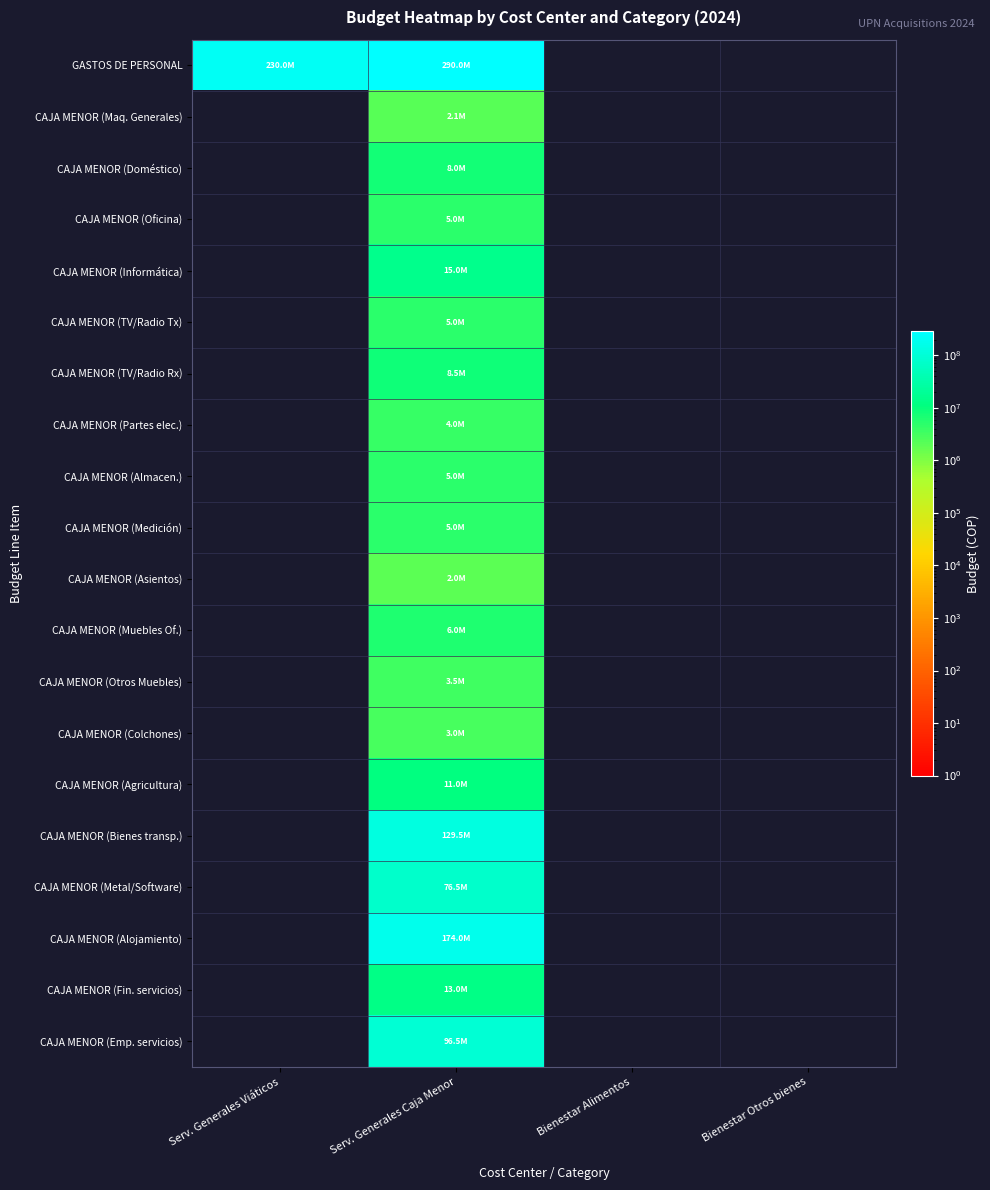

List the series in order of their peak value, highest first.

GASTOS DE PERSONAL, CAJA MENOR (Alojamiento), CAJA MENOR (Bienes transp.), CAJA MENOR (Emp. servicios), CAJA MENOR (Metal/Software), CAJA MENOR (Informática), CAJA MENOR (Fin. servicios), CAJA MENOR (Agricultura), CAJA MENOR (TV/Radio Rx), CAJA MENOR (Doméstico), CAJA MENOR (Muebles Of.), CAJA MENOR (Oficina), CAJA MENOR (TV/Radio Tx), CAJA MENOR (Almacen.), CAJA MENOR (Medición), CAJA MENOR (Partes elec.), CAJA MENOR (Otros Muebles), CAJA MENOR (Colchones), CAJA MENOR (Maq. Generales), CAJA MENOR (Asientos)